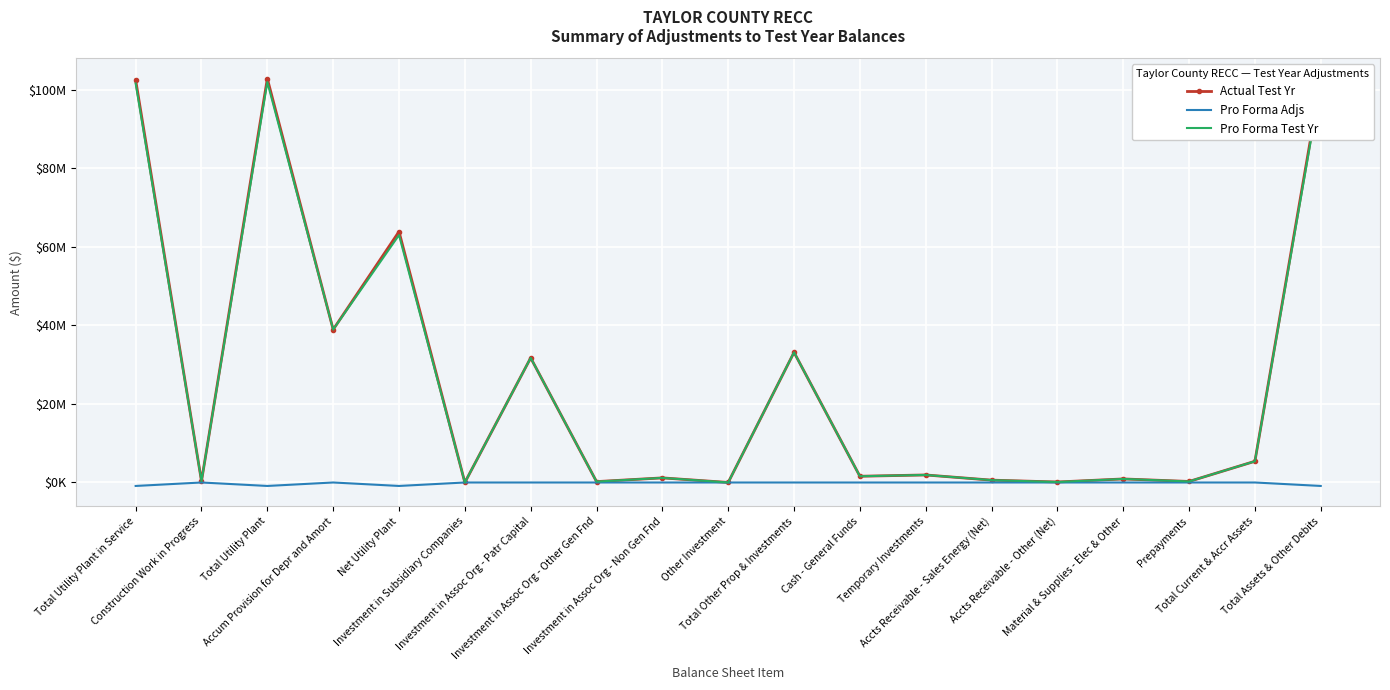

Where is Pro Forma Adjs nearest to the value -441436?

Construction Work in Progress